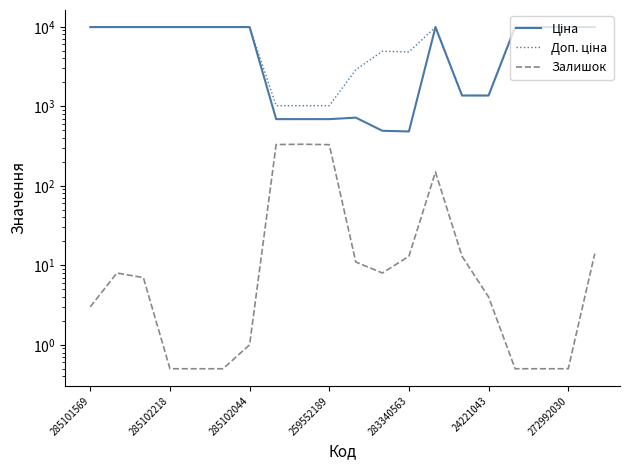

Is the value of Залишок at 285101569 greater than the value of Ціна at 24221043?

No